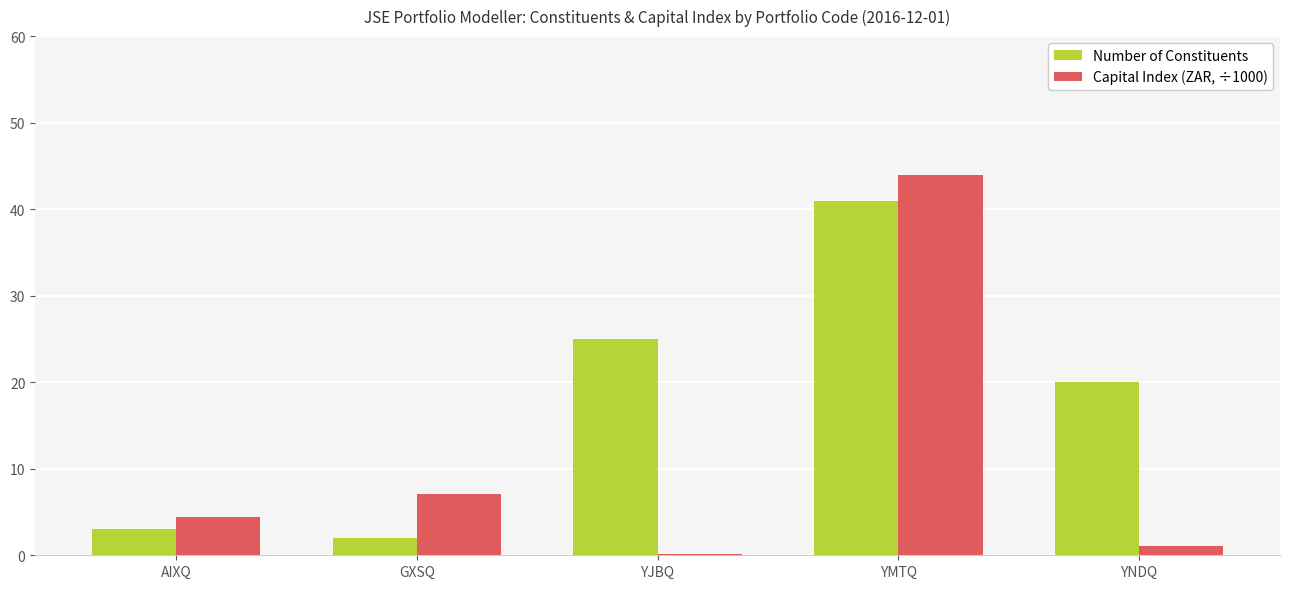

What is the sum of all Capital Index (ZAR, ÷1000) values?

56.5